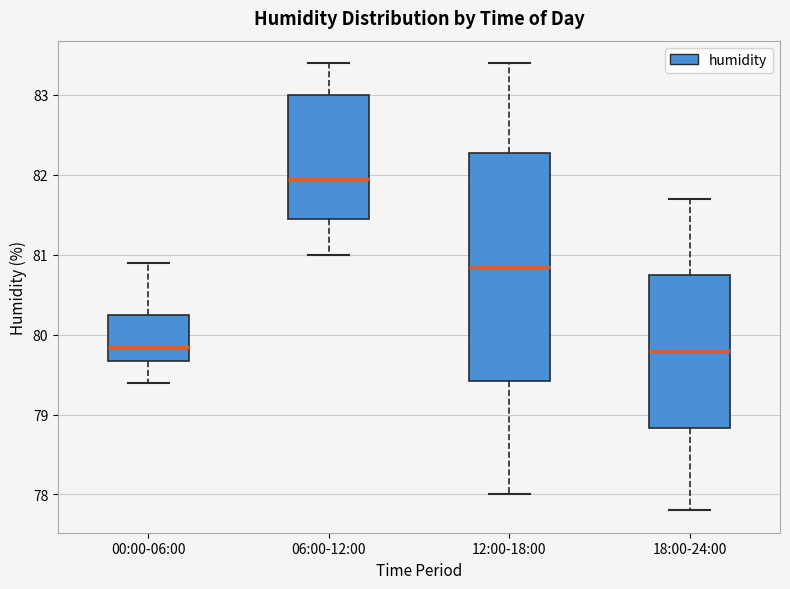

Reading left to right, transcribe this box plot: for each box, give where its median line is, the range the box spans, and where its two whiskers end, as read against the y-axis. The values are not printed on the chart, so give them approximately, as read against the axis.

00:00-06:00: median 79.9, box 79.7 to 80.3, whiskers 79.4 to 80.9
06:00-12:00: median 82.0, box 81.5 to 83.0, whiskers 81.0 to 83.4
12:00-18:00: median 80.9, box 79.4 to 82.3, whiskers 78.0 to 83.4
18:00-24:00: median 79.8, box 78.8 to 80.8, whiskers 77.8 to 81.7